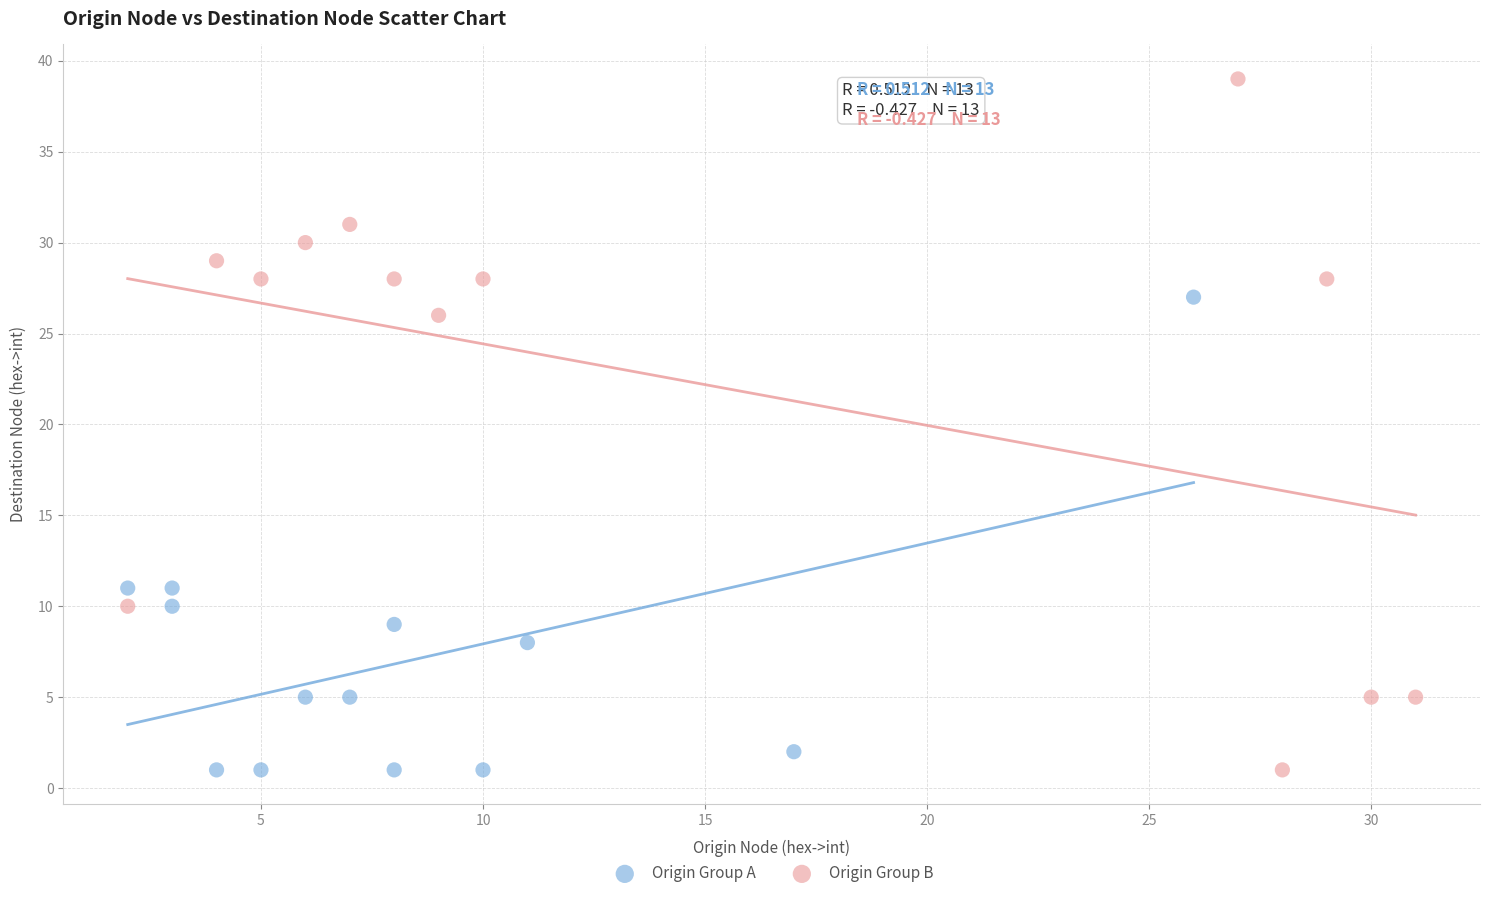

Which series reaches the maximum Y coordinate?

Origin Group B